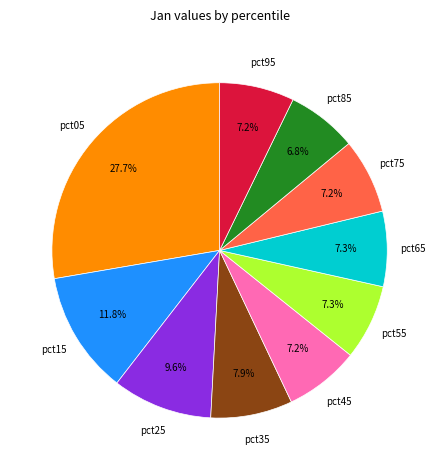

Is there a majority slice in this chart?

No